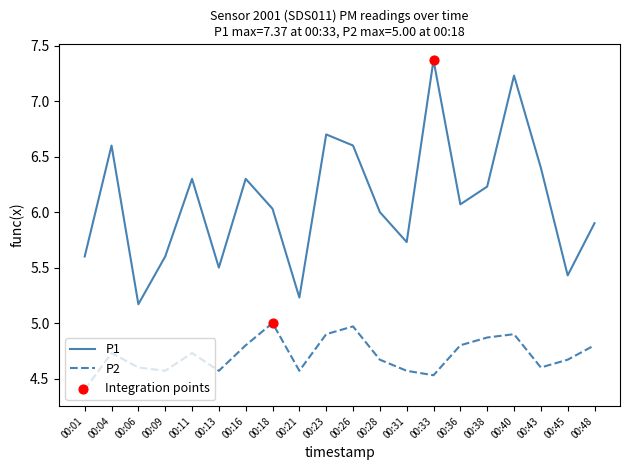

At which category is the sum across all series the highest?

00:40